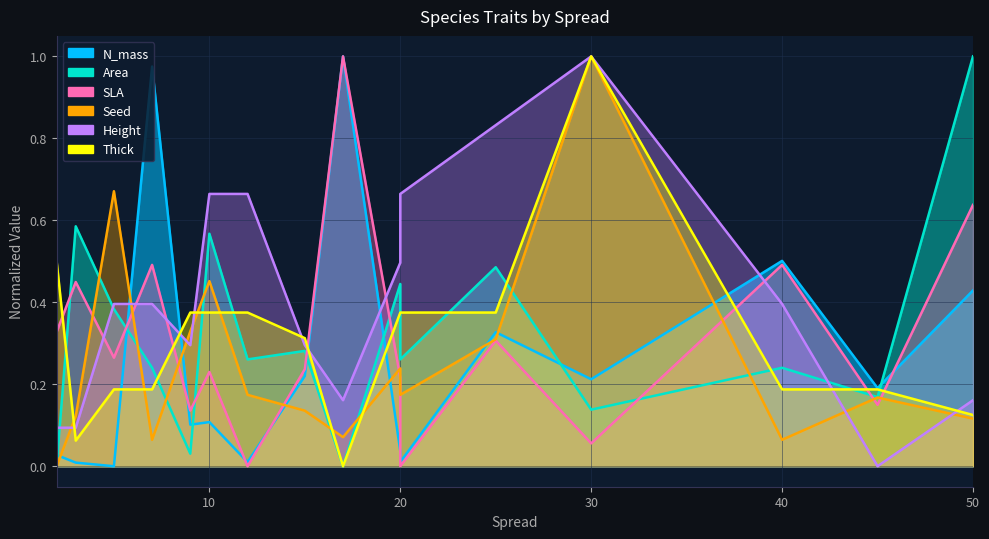

List the series in order of their peak value, highest first.

Area, N_mass, Height, SLA, Seed, Thick